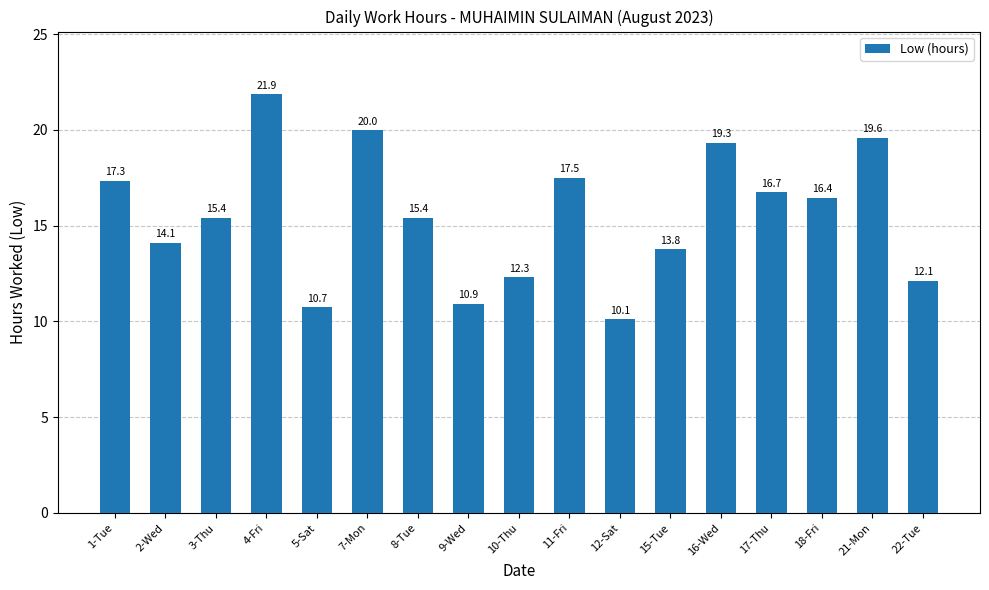

Is it true that the value at 21-Mon is 29.7?

False